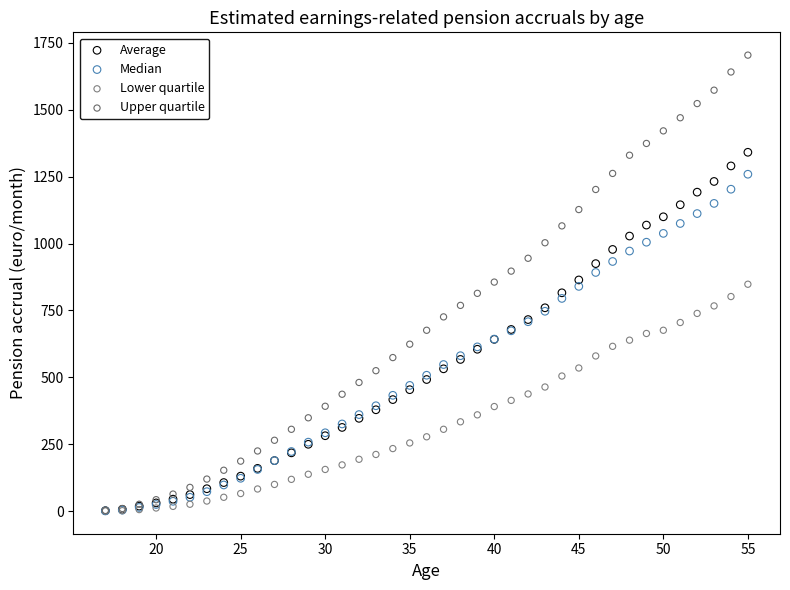

What are all the series names shown in the legend?

Average, Median, Lower quartile, Upper quartile